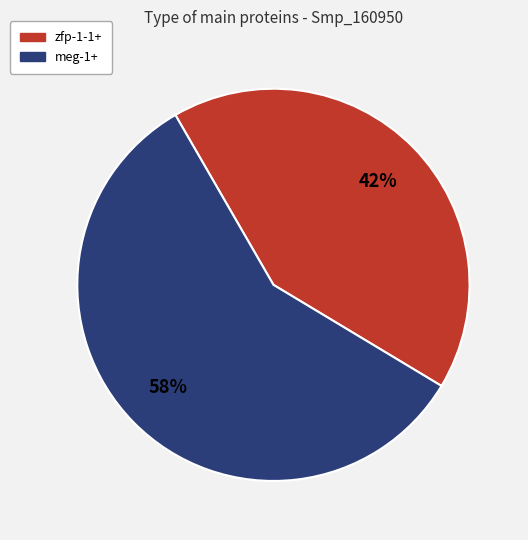

Is there a majority slice in this chart?

Yes